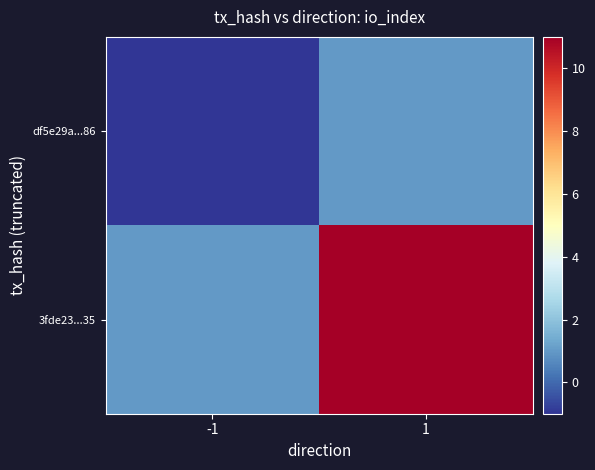

At which category is the sum across all series the highest?

1